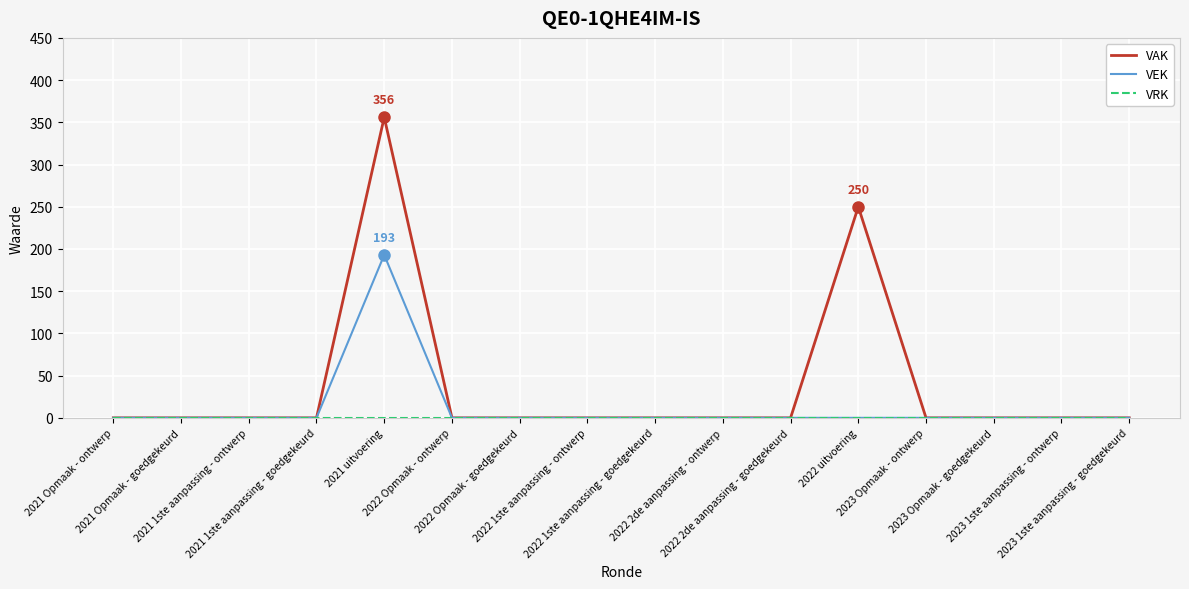

How many categories are shown in the chart?

16